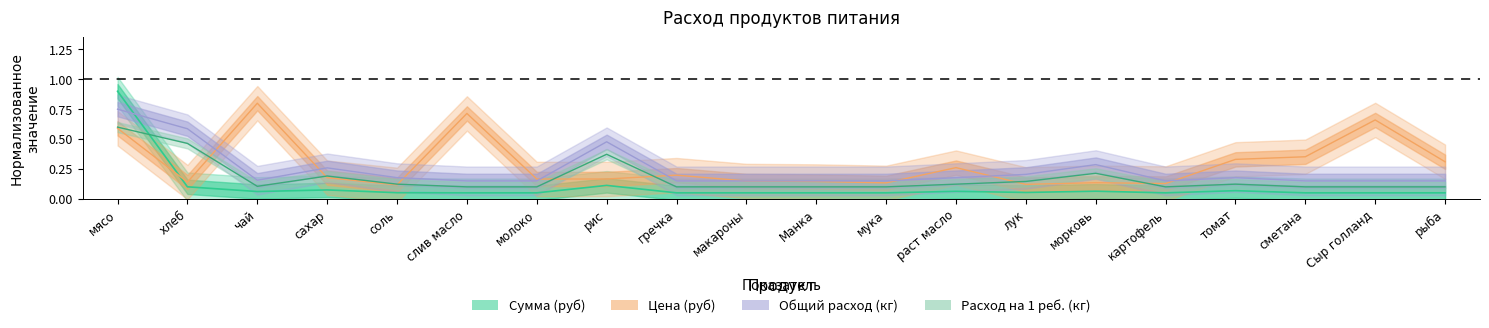

What is the lowest value of the Сумма series?

0.1